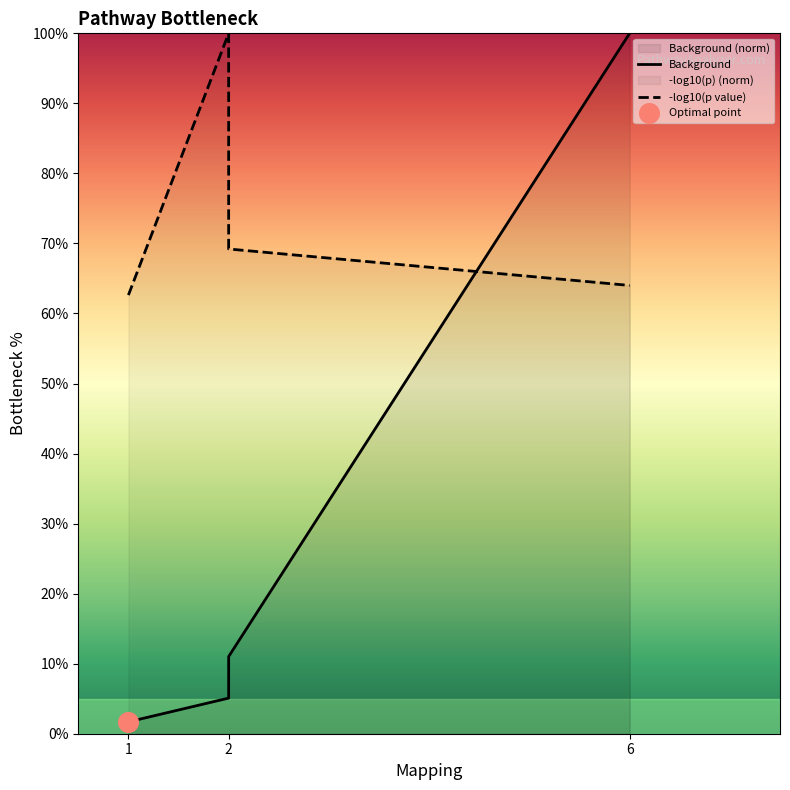

Which series has the largest total across all categories?

-log10(p value)